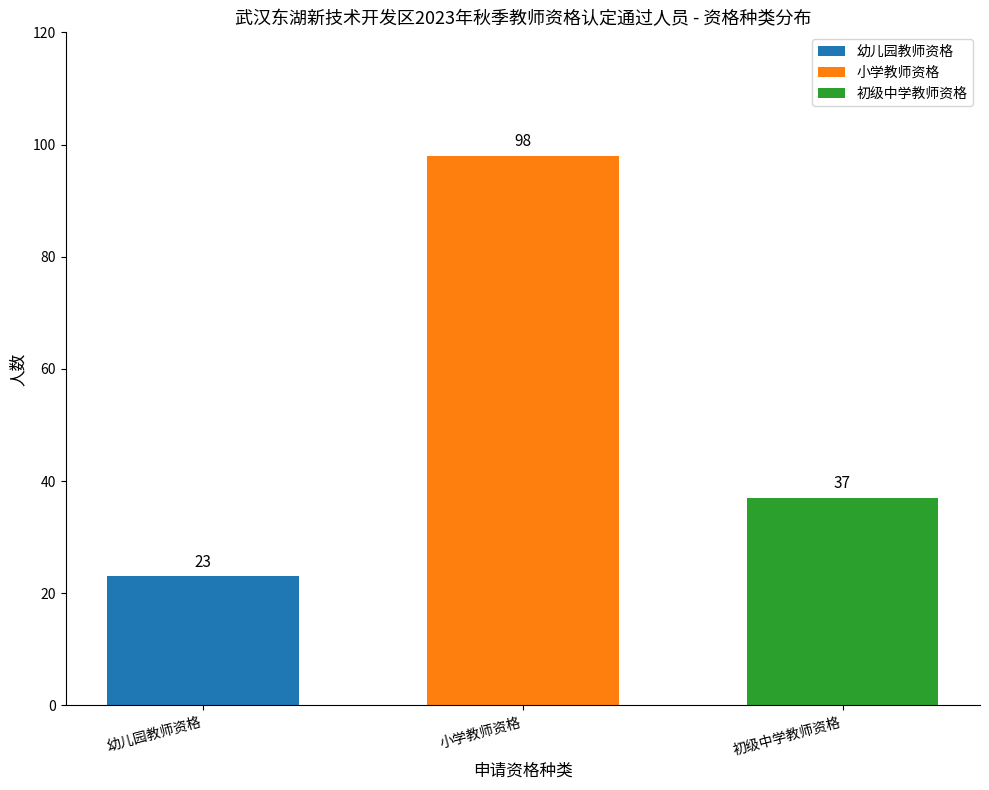

What is the difference between the values at 初级中学教师资格 and 小学教师资格?

61